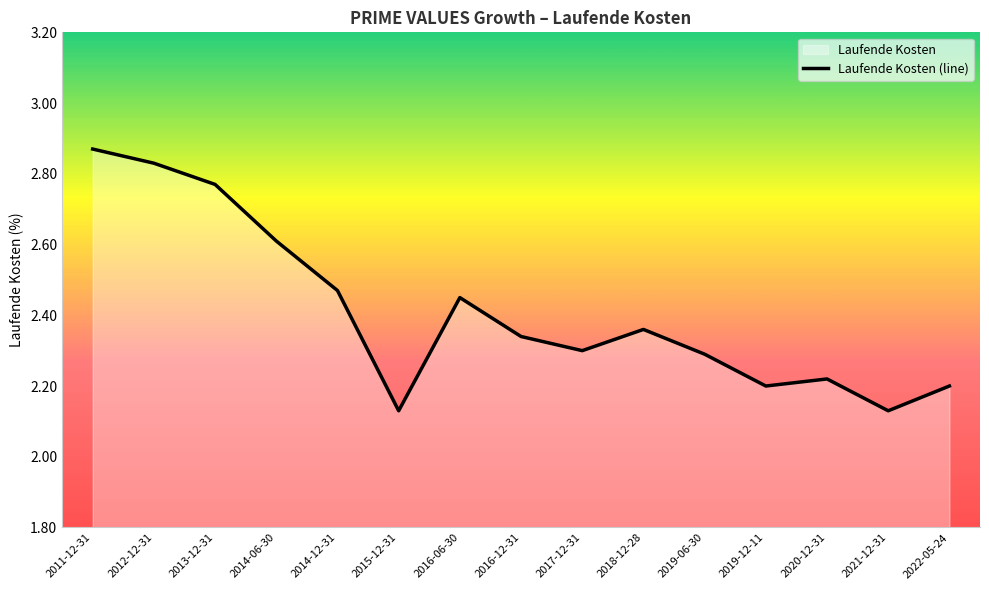

Read the value at 2018-12-28.

2.4